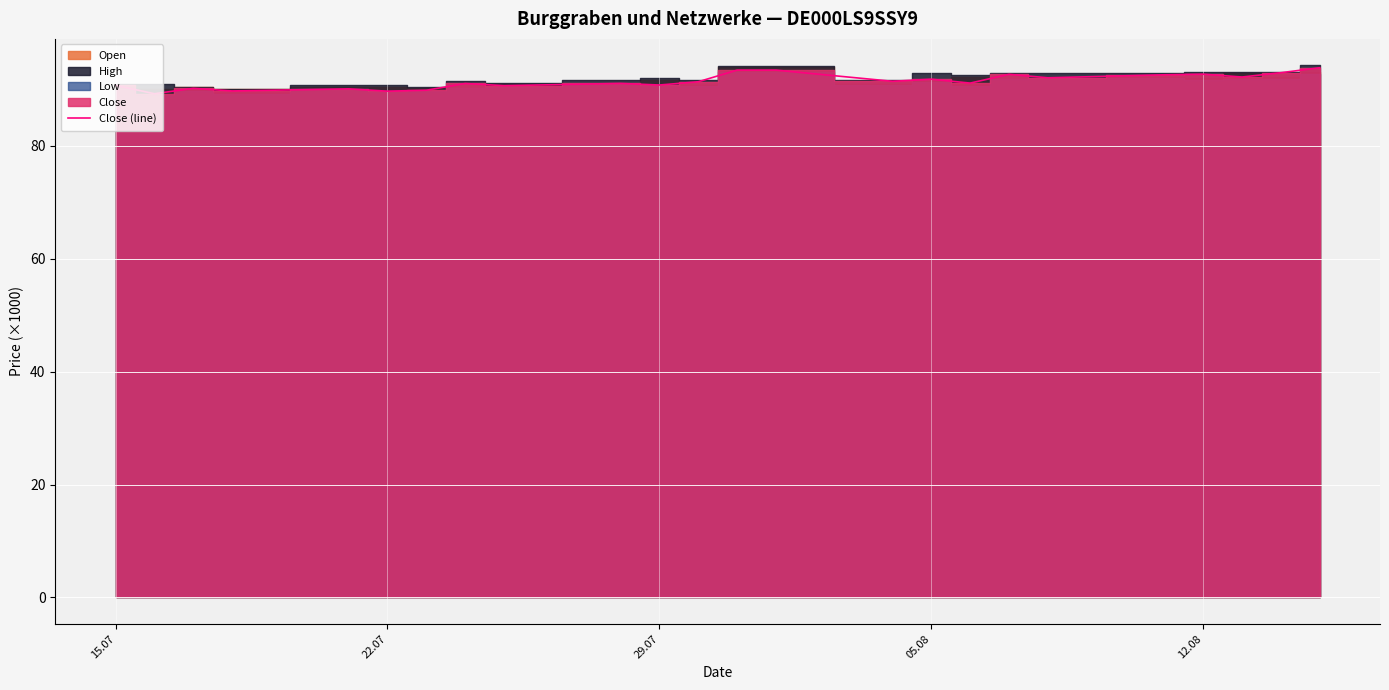

What is the highest value of the Close (line) series?

93.9